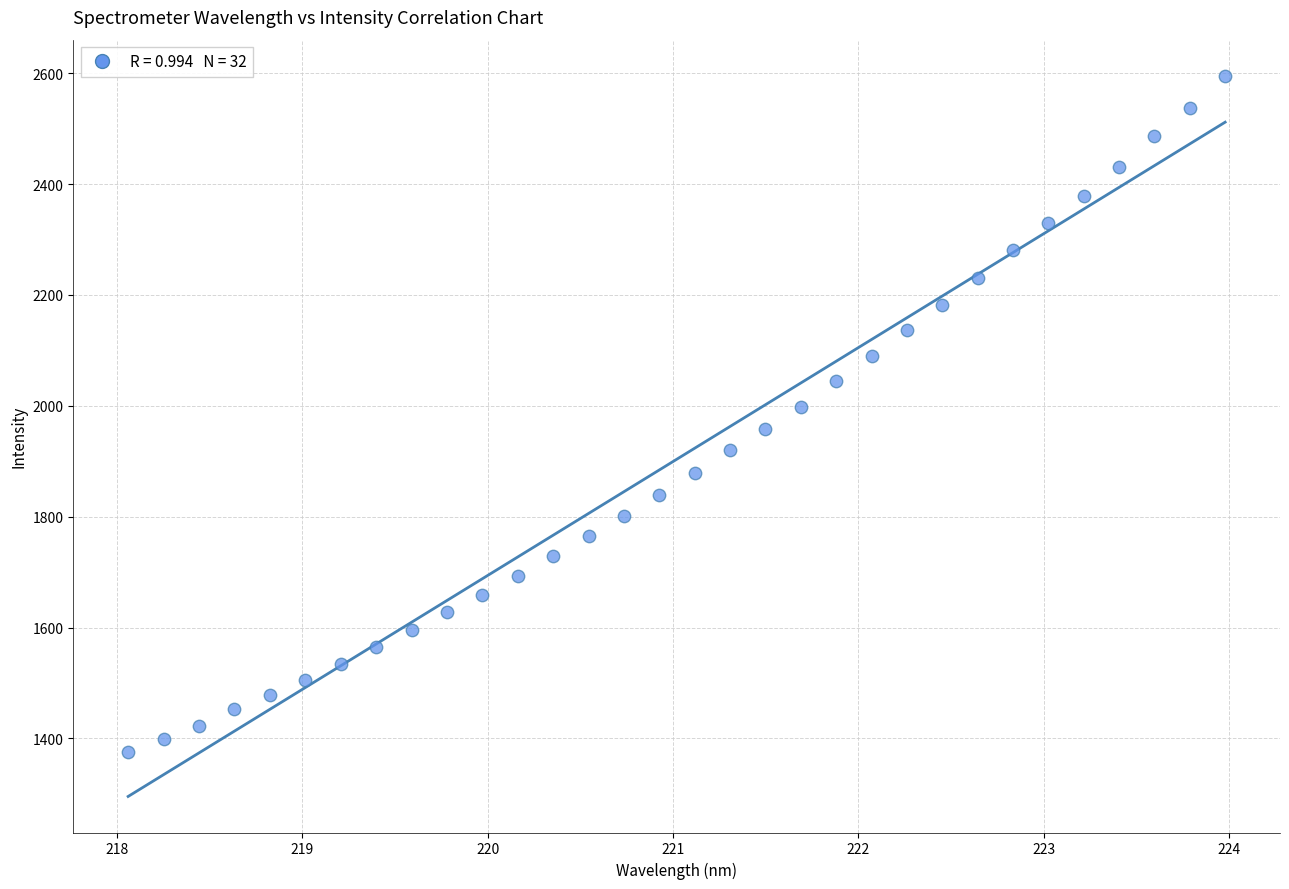

Count the number of points in this scatter plot.

32